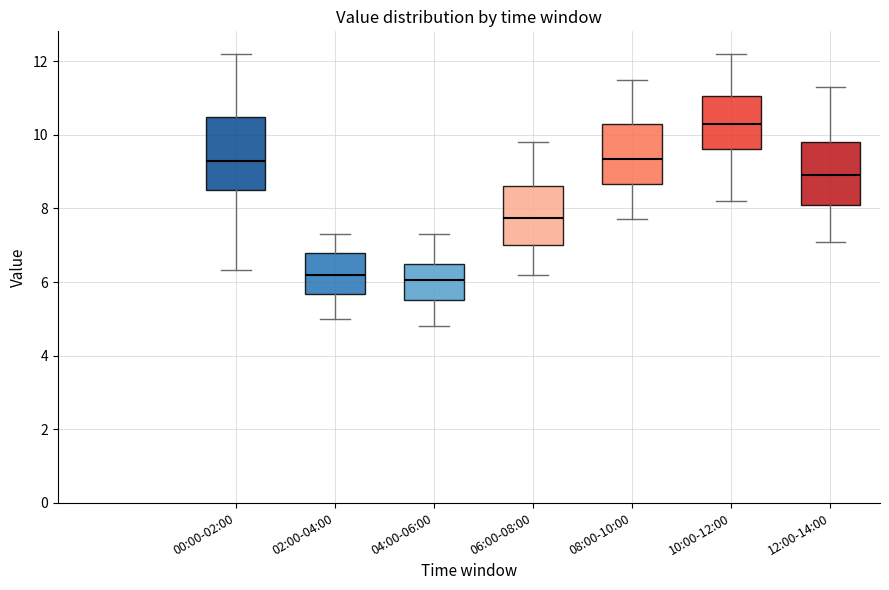

Reading left to right, read every box against the y-axis: the position of its median line, the range the box covers, and the ends of its whiskers. The values are not printed on the chart, so give them approximately, as read against the axis.

00:00-02:00: median 9.2, box 8.4 to 10.4, whiskers 6.4 to 12.2
02:00-04:00: median 6.2, box 5.6 to 6.8, whiskers 5.0 to 7.4
04:00-06:00: median 6.0, box 5.6 to 6.6, whiskers 4.8 to 7.4
06:00-08:00: median 7.8, box 7.0 to 8.6, whiskers 6.2 to 9.8
08:00-10:00: median 9.4, box 8.6 to 10.4, whiskers 7.8 to 11.6
10:00-12:00: median 10.4, box 9.6 to 11.0, whiskers 8.2 to 12.2
12:00-14:00: median 9.0, box 8.2 to 9.8, whiskers 7.2 to 11.4